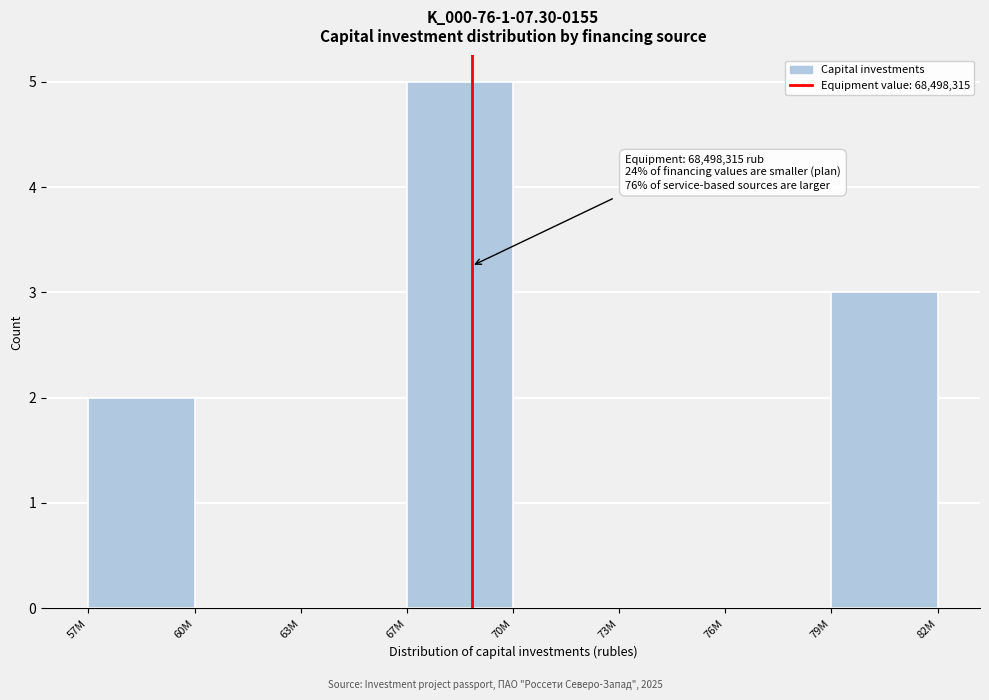

Reading left to right, transcribe all the data shown in this chart.

57M=2	60M=0	63M=0	67M=5	70M=0	73M=0	76M=0	79M=3